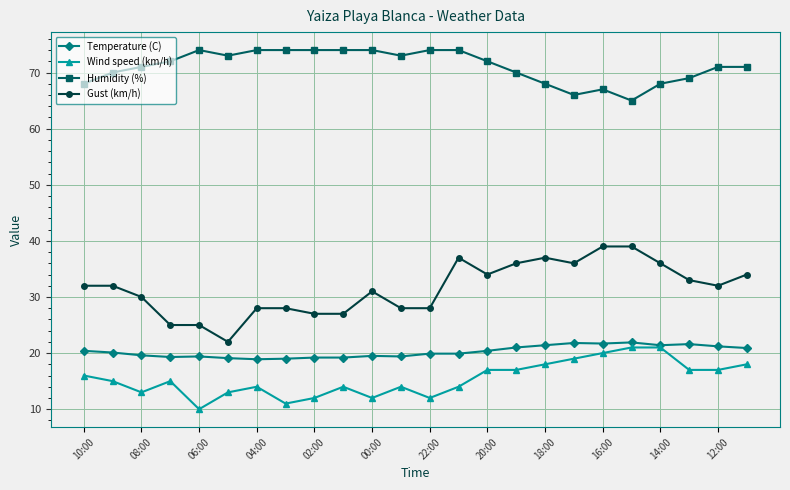

How many lines are shown in the chart?

4